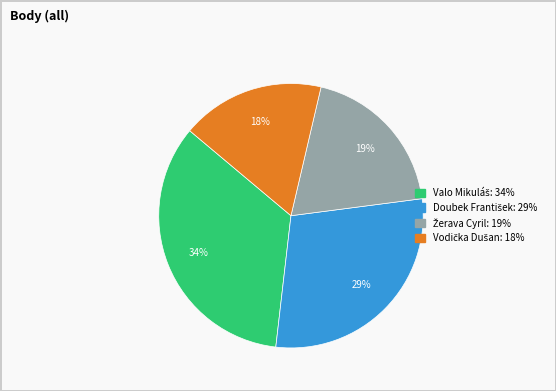

Is there a majority slice in this chart?

No